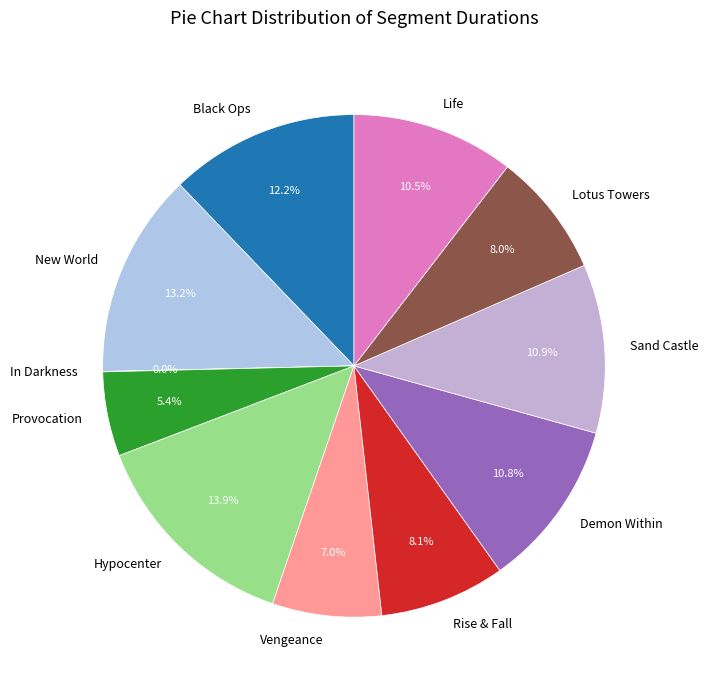

What is the largest slice in the pie chart?

Hypocenter